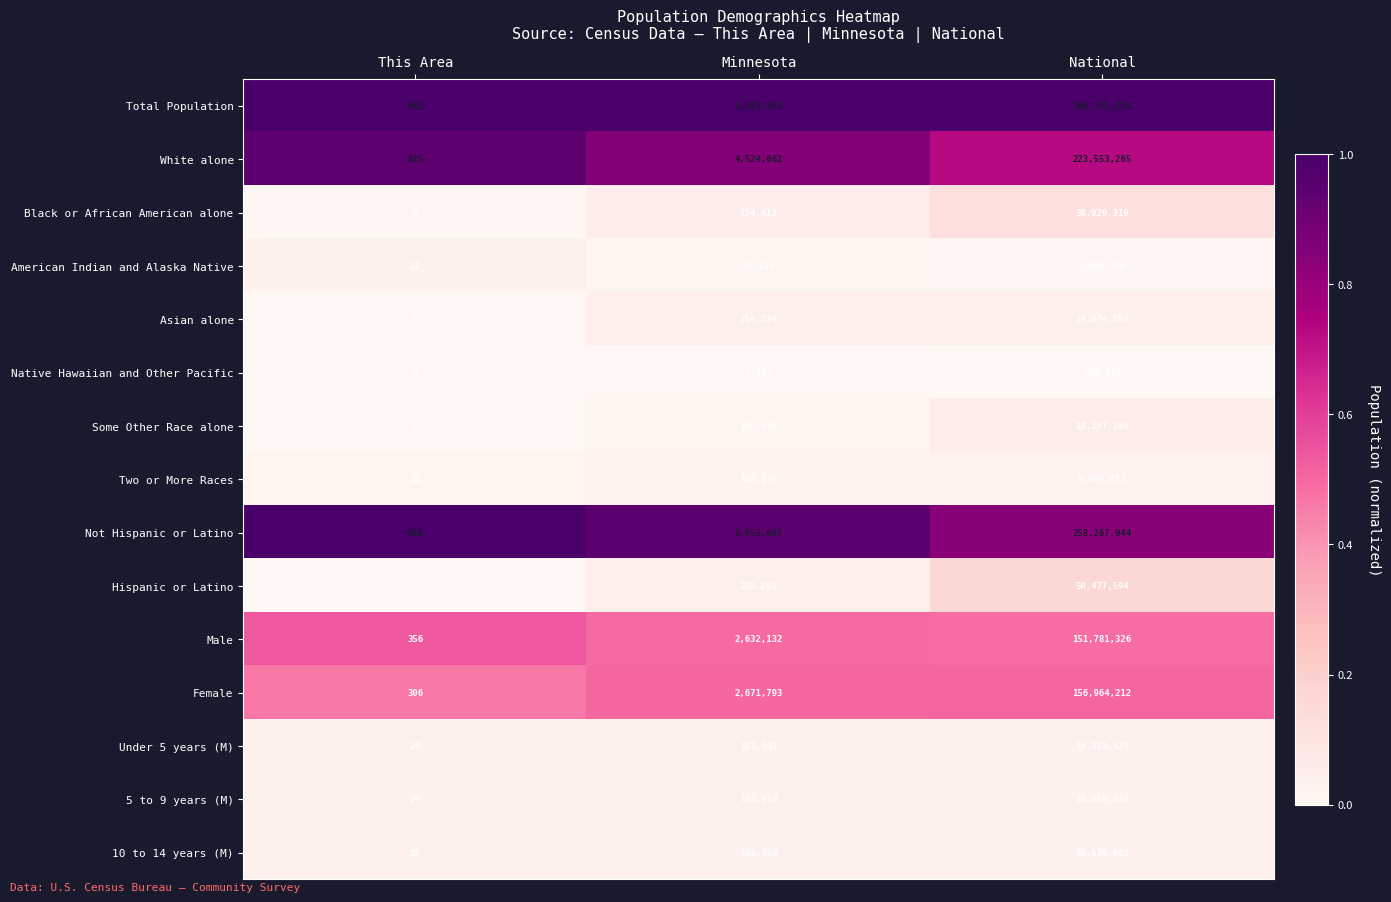

Where is Asian alone nearest to the value 7337126?

Minnesota